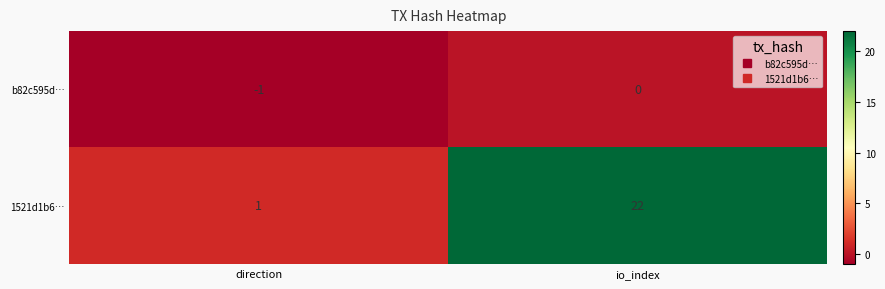

Count the number of data series in this chart.

2